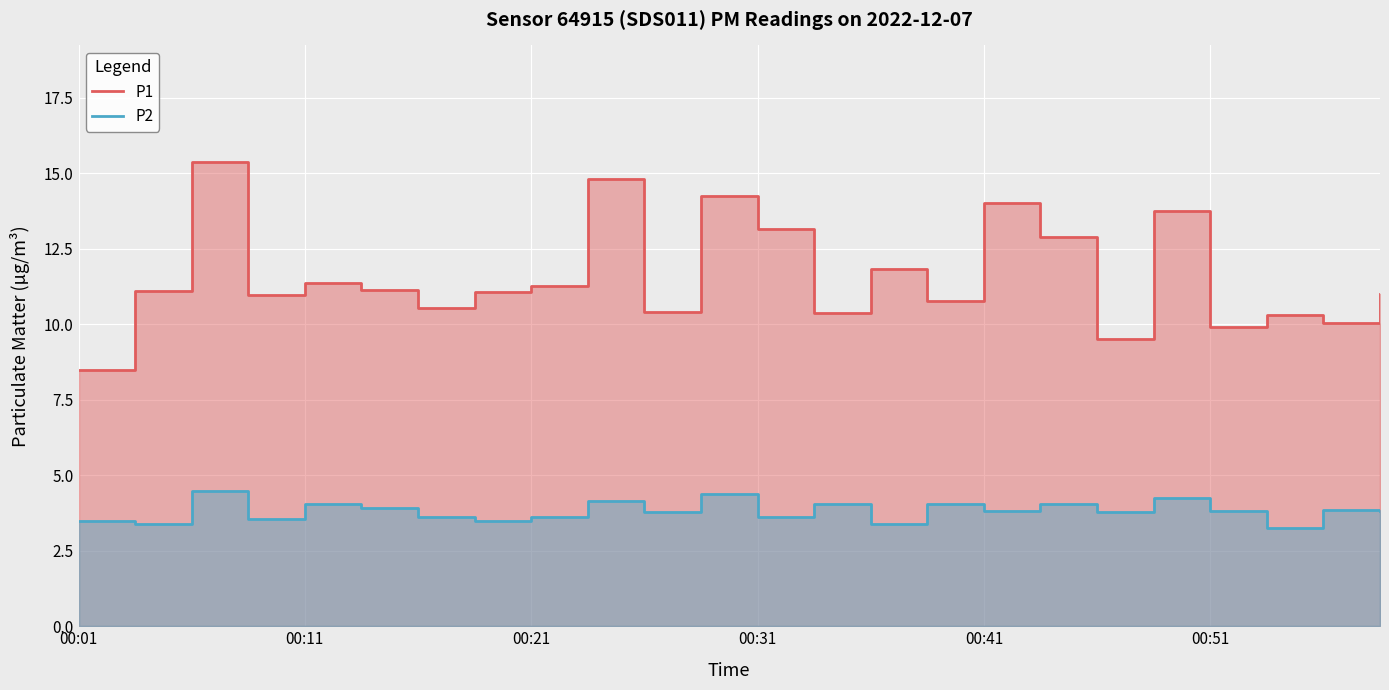

The value of P1 at 10 is 10.4. True or false?

True